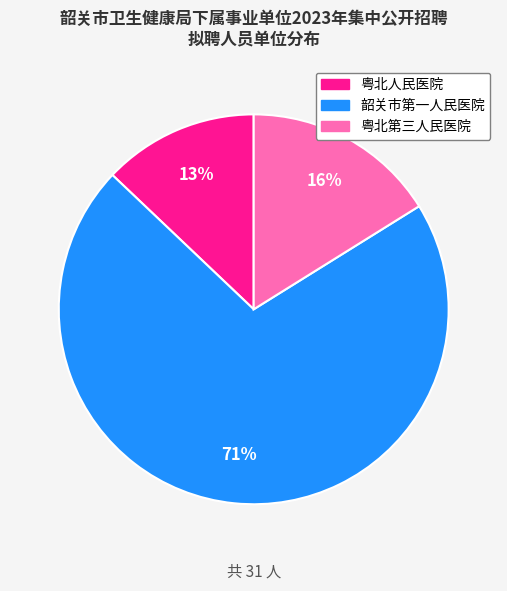

Combined, do 韶关市第一人民医院 and 粤北第三人民医院 account for over 50%?

Yes